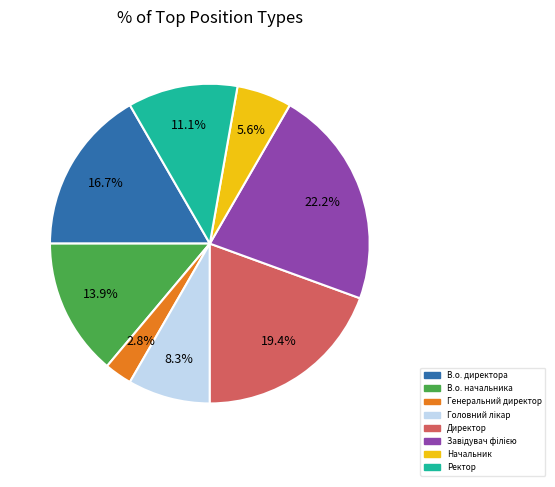

Approximately how many times larger is the value at Ректор compared to В.о. начальника?

0.8